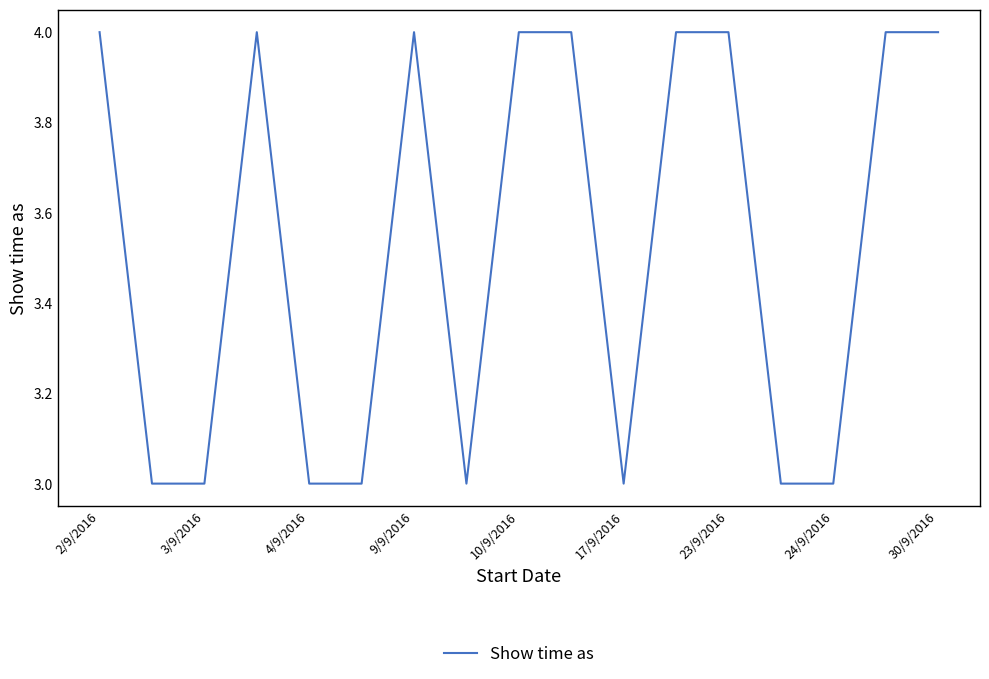

What is the greatest value displayed?

4